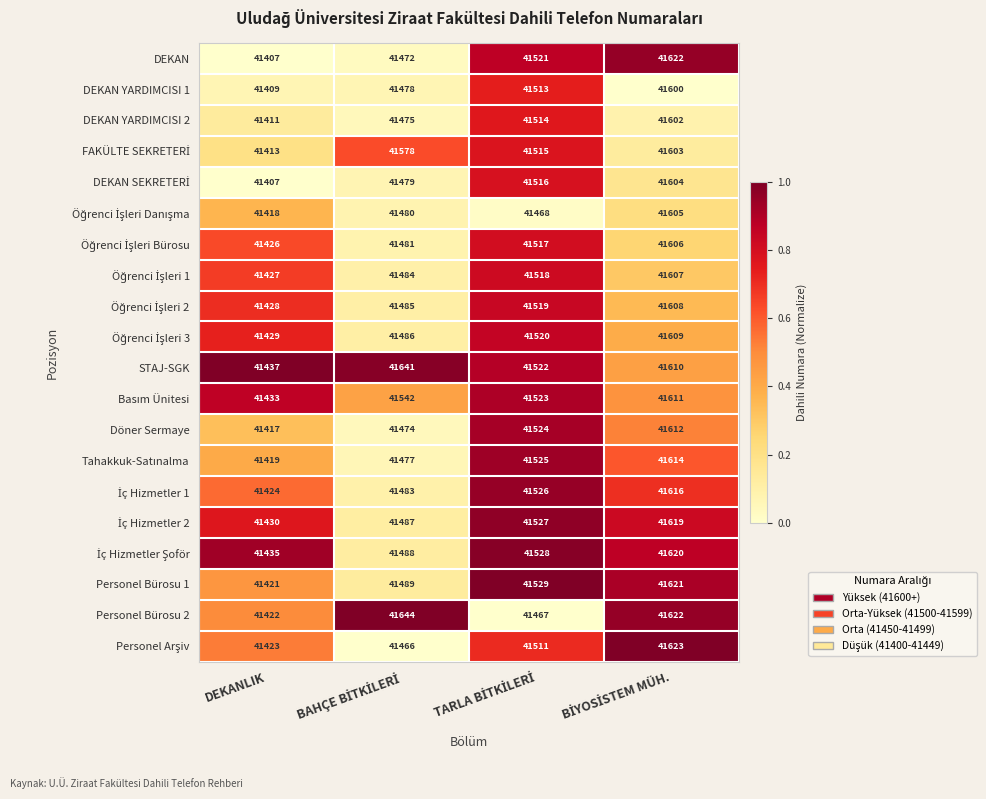

Which series has the largest total across all categories?

STAJ-SGK